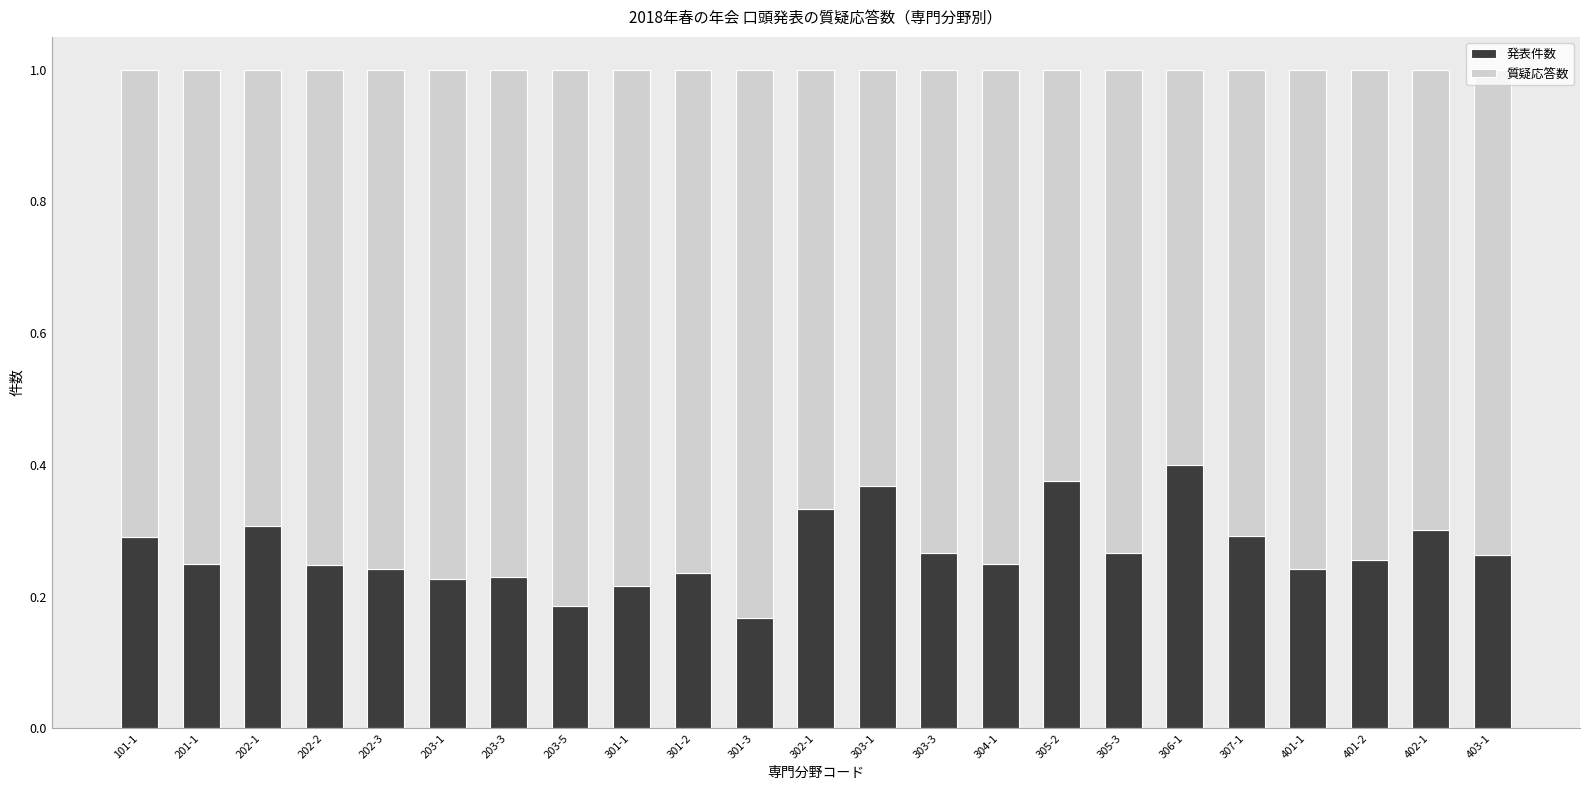

Is it true that 発表件数 equals 0.2 at 302-1?

False